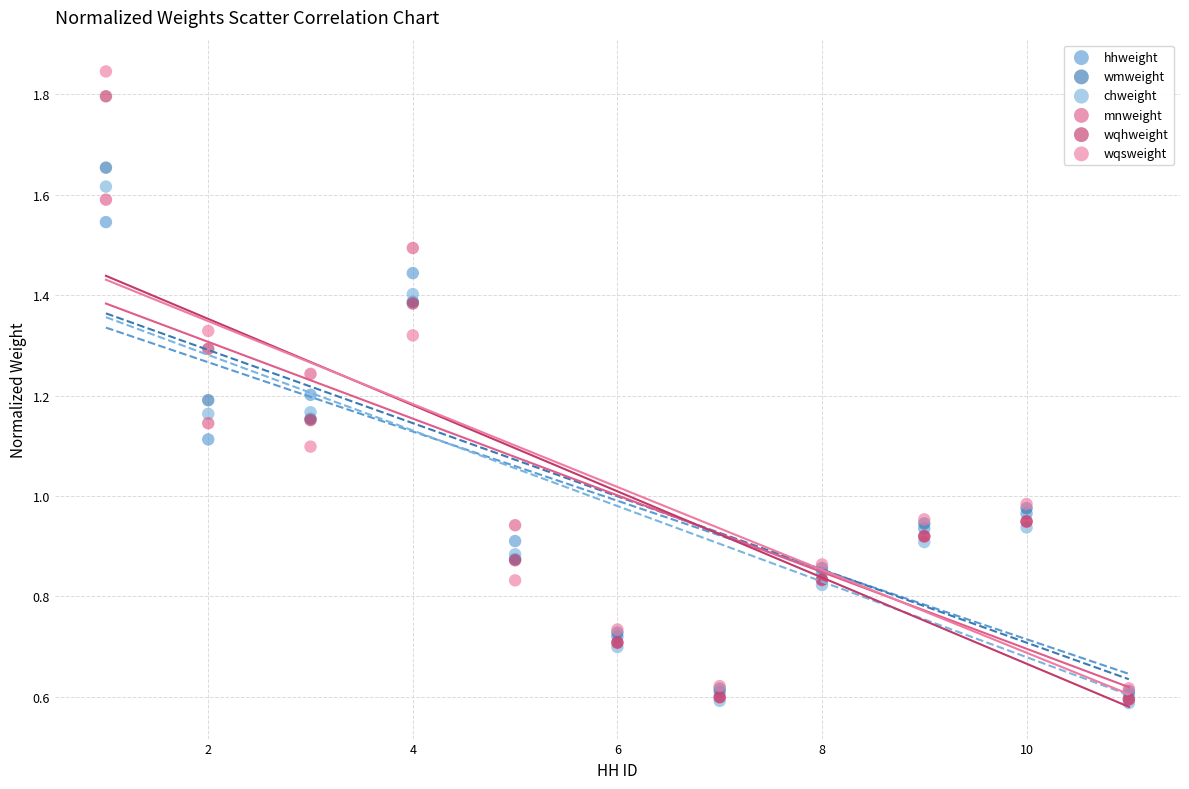

What are all the series names shown in the legend?

hhweight, wmweight, chweight, mnweight, wqhweight, wqsweight